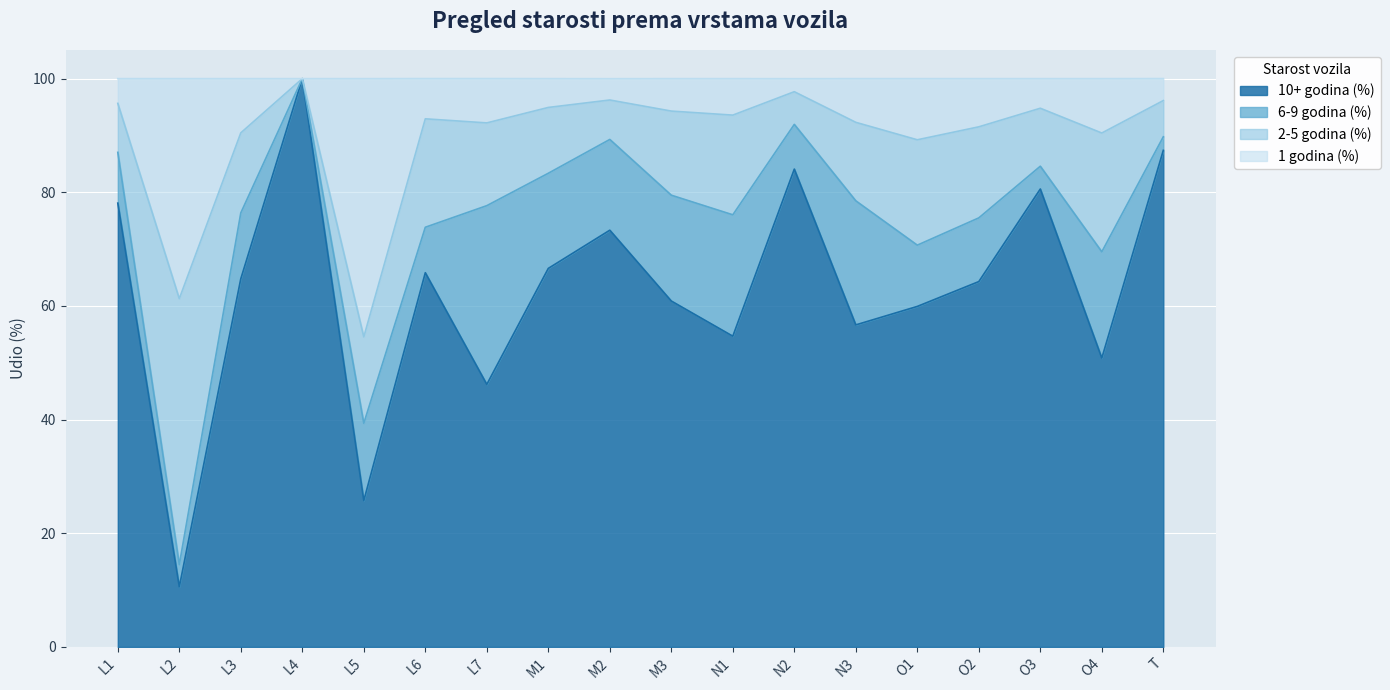

The 10+ godina (%) series shows 89.3 at M3. True or false?

False